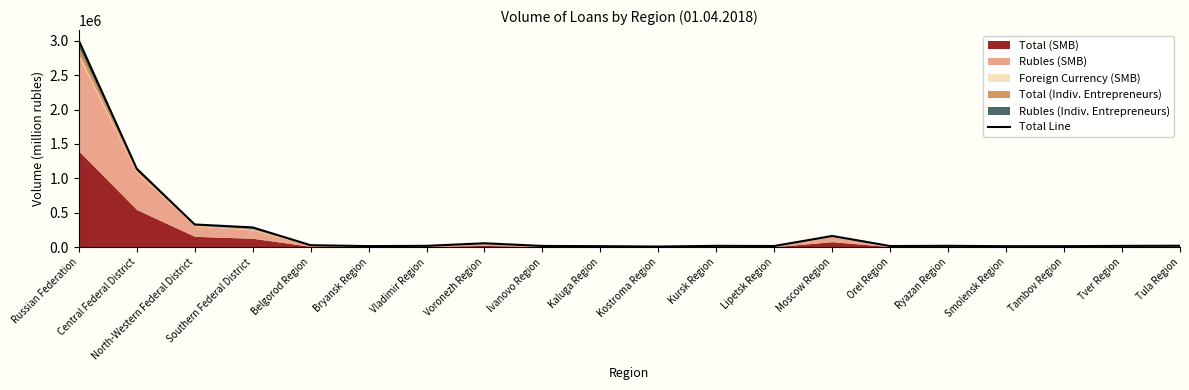

Which label corresponds to the largest value in the chart?

Russian Federation